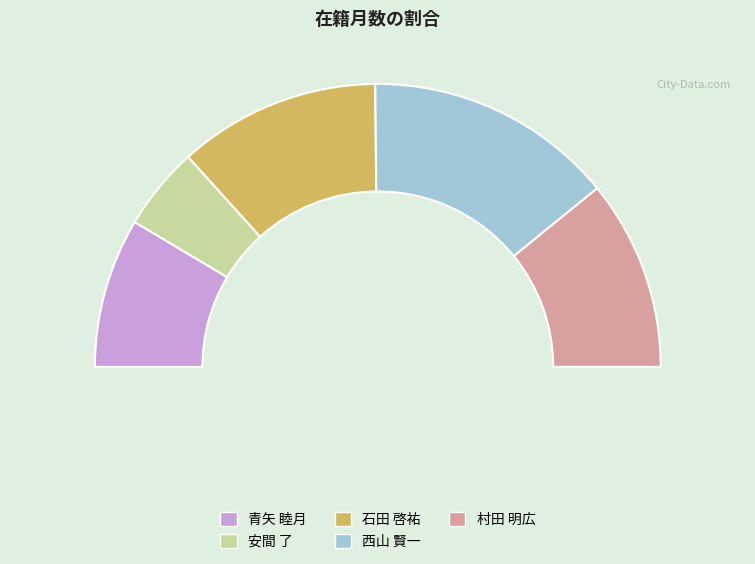

What is the ratio of the value at 安間 了 to the value at 村田 明広?

0.4